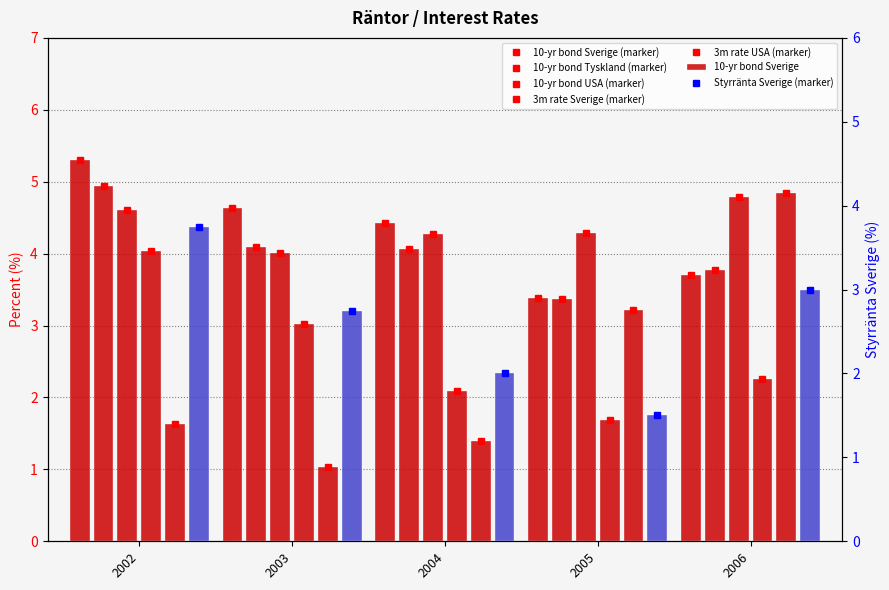

What is the minimum value shown in the chart?

1.0